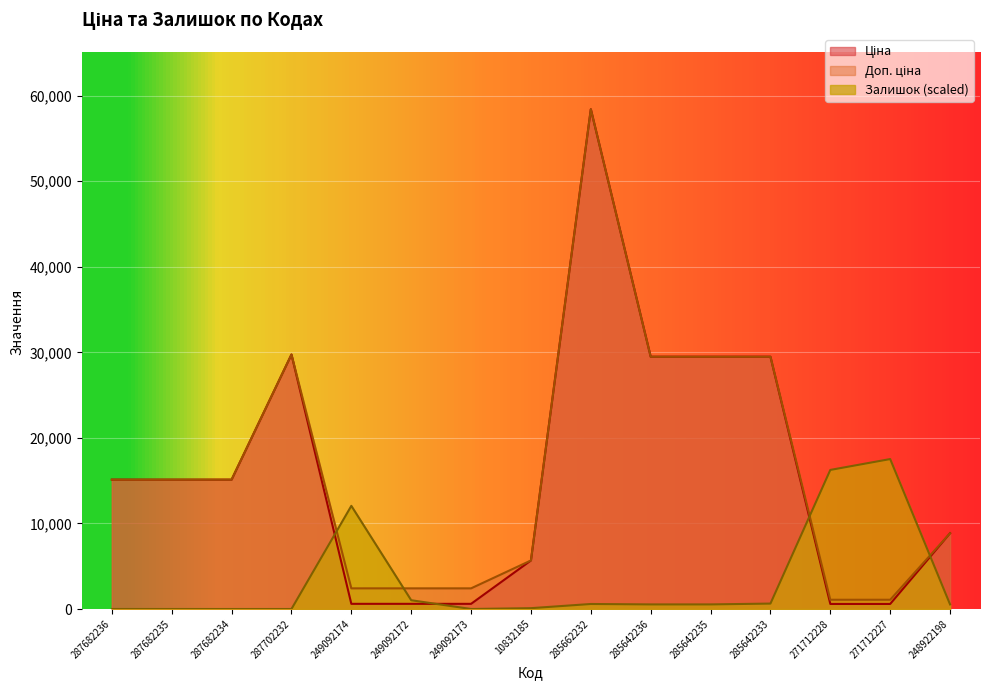

Read the Доп. ціна value at 248922198.

8856.7